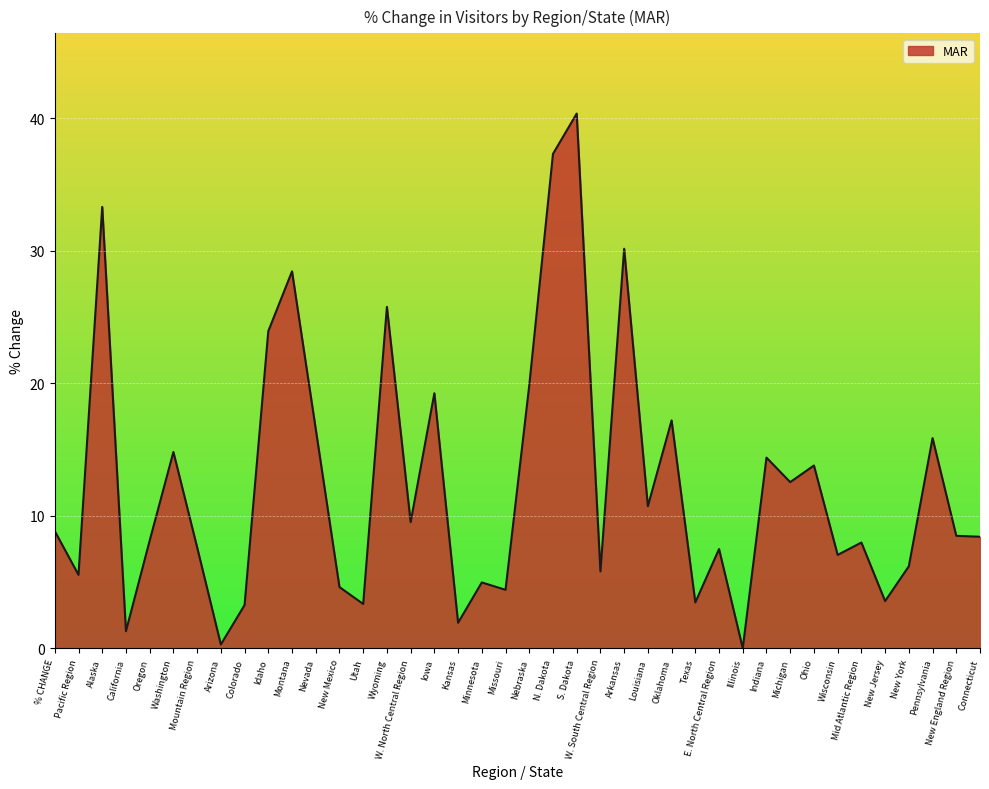

What is the difference between the values at Washington and Oklahoma?

2.4